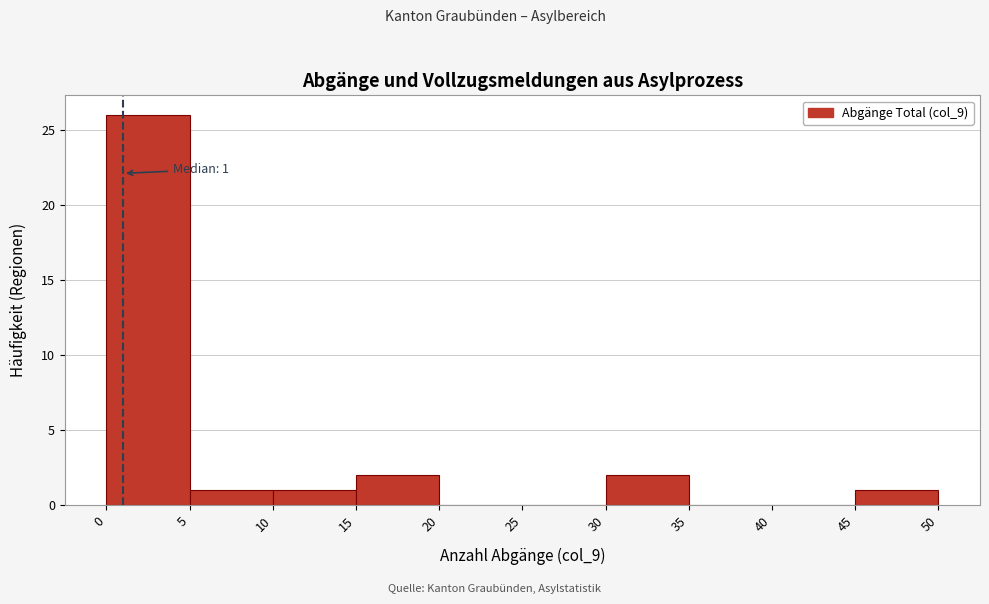

Over which range of the x-axis is the bar tallest?

0 to 5